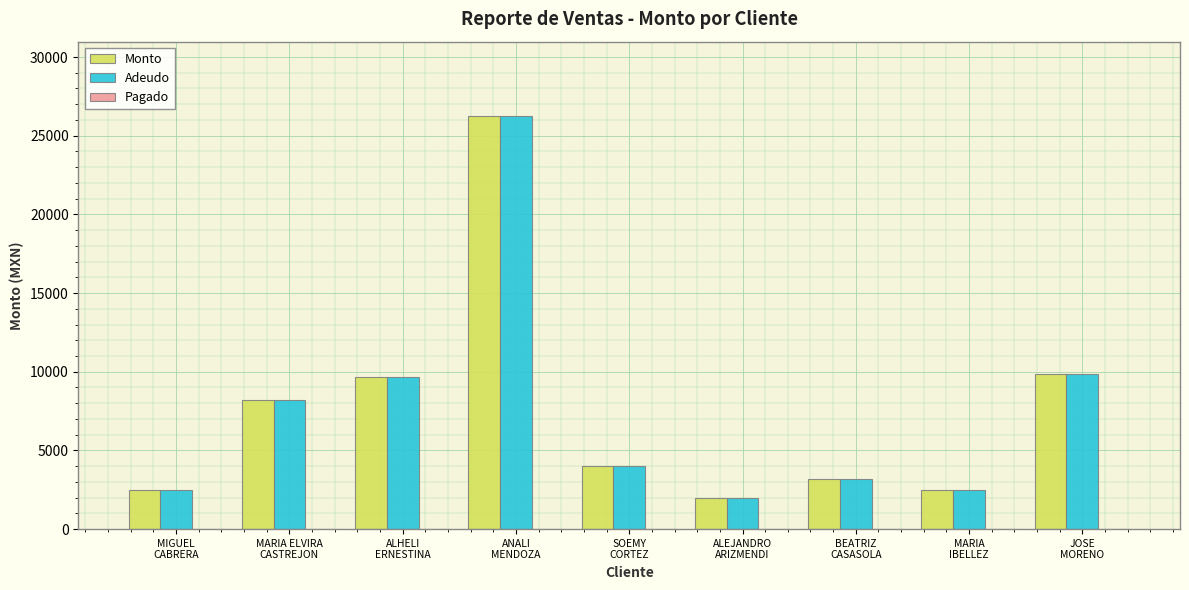

At how many categories does at least one series exceed 6495?

4